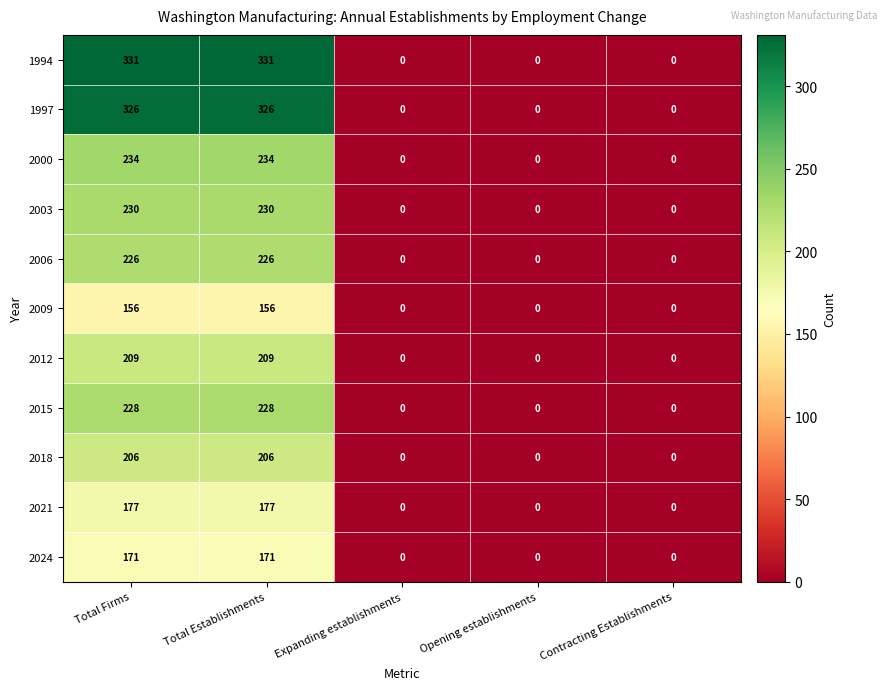

What is the maximum value for 2009?

156